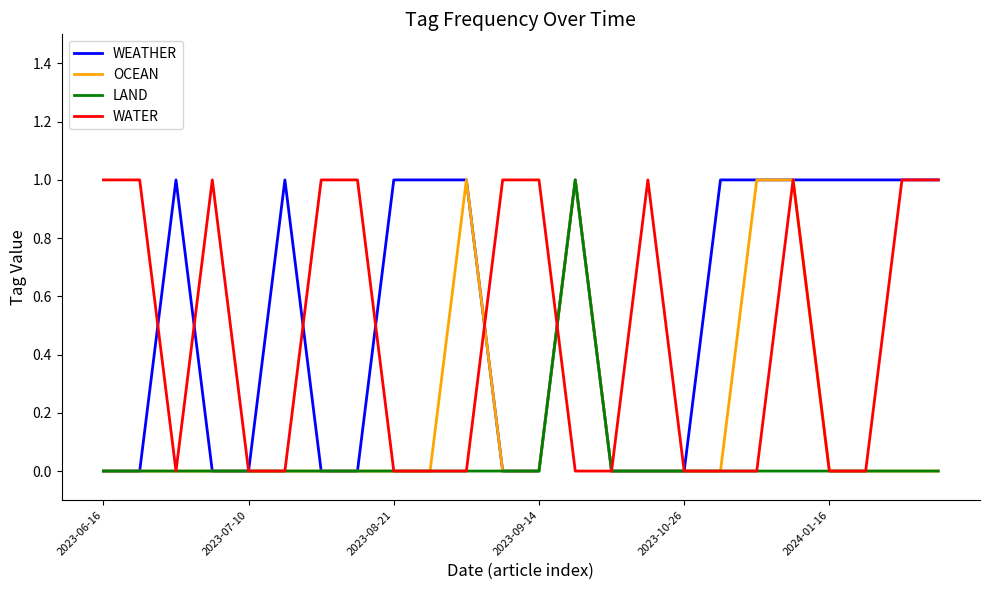

Rank the series by their average value, from lowest to highest.

LAND, OCEAN, WATER, WEATHER